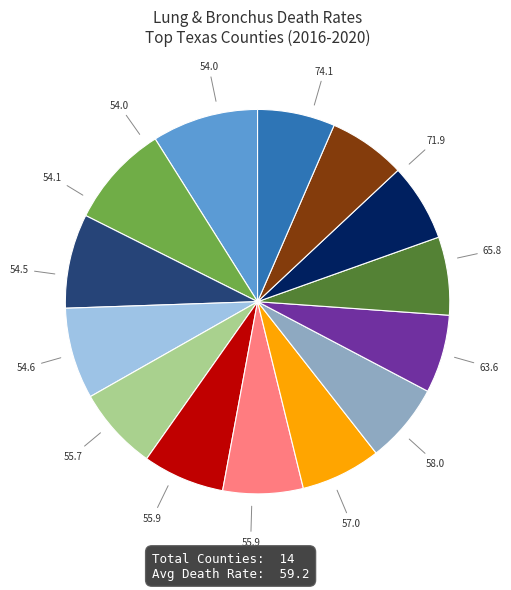

Is there a majority slice in this chart?

No